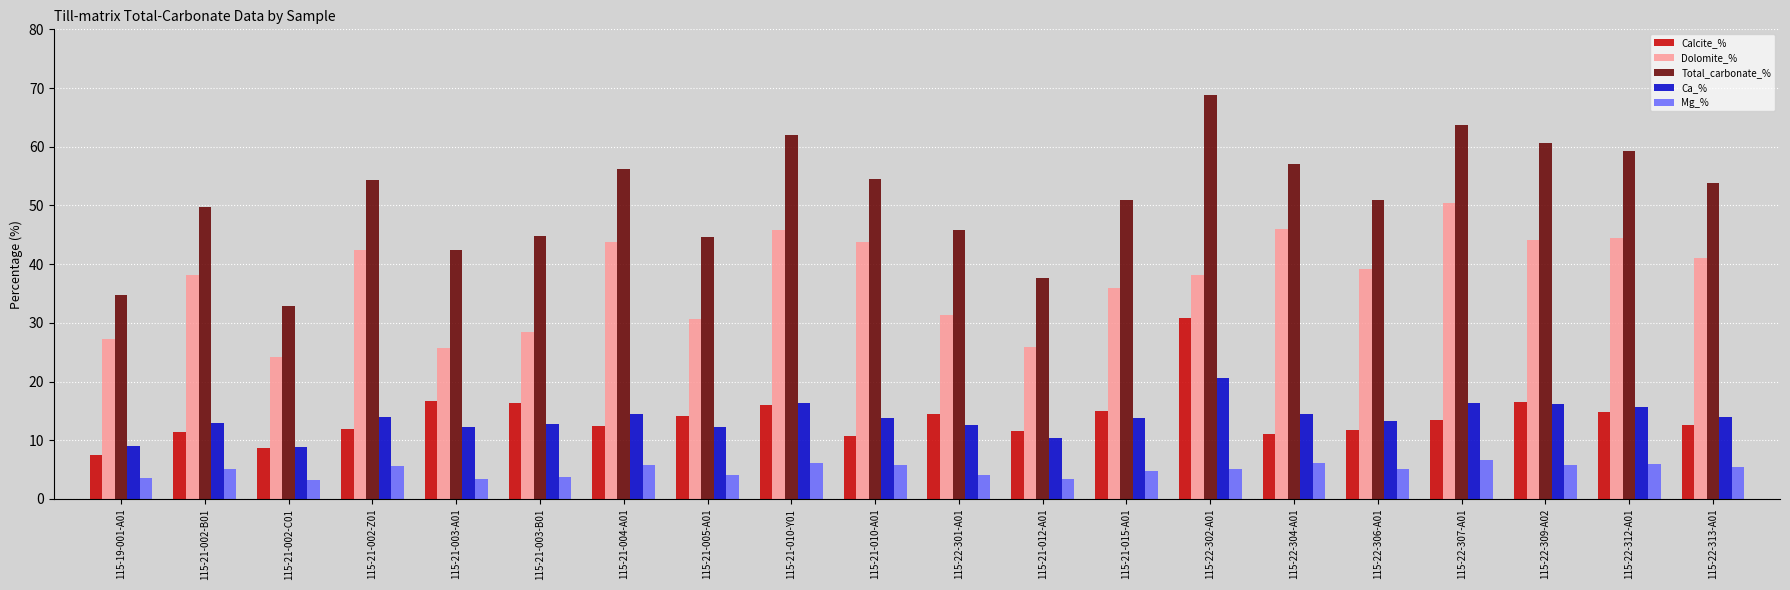

What is the average value of the Mg_% series?

4.9